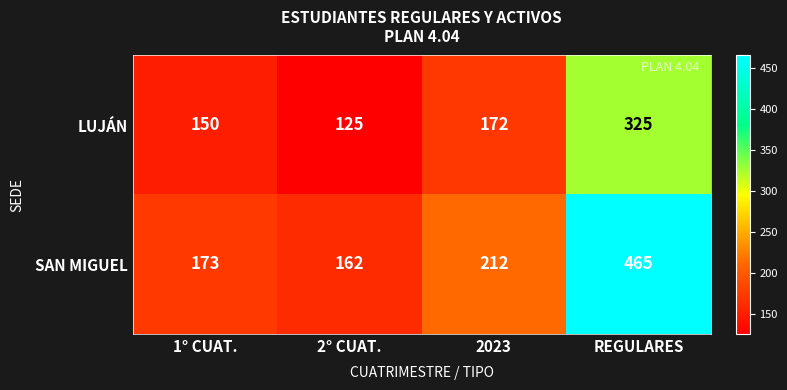

Which series has the largest total across all categories?

SAN MIGUEL